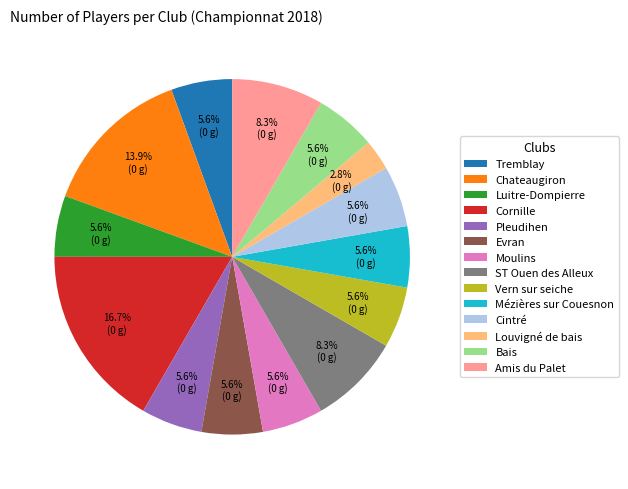

To the nearest percent, what percentage of the pie is Cornille?

17%